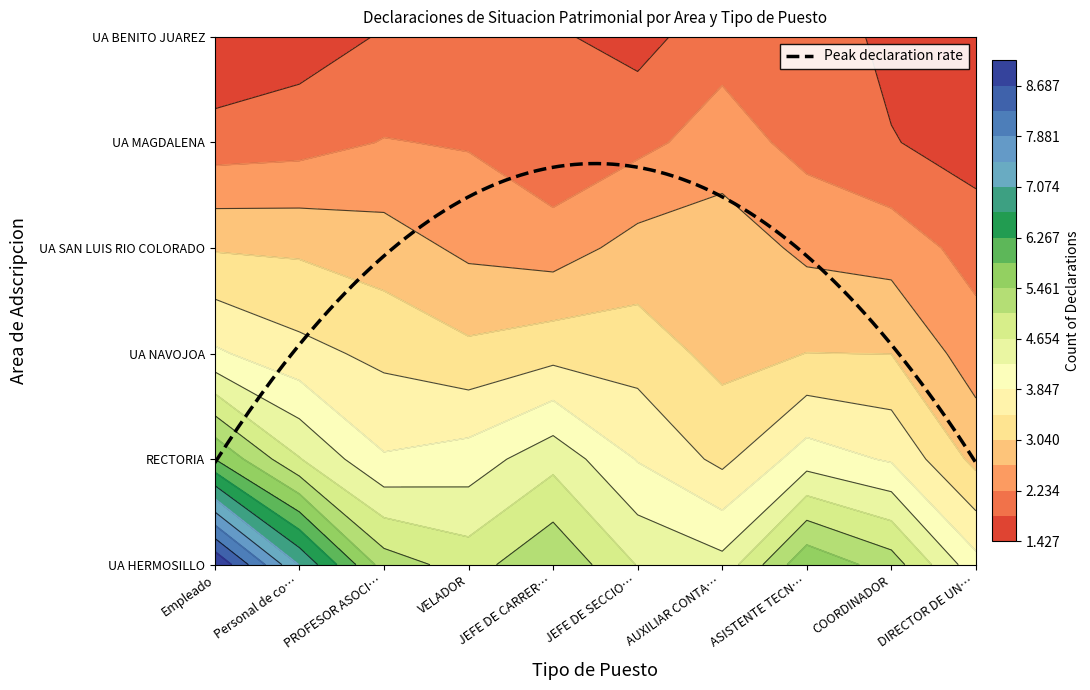

What is the spread (max minus min) of values at AUXILIAR CONTABLE?

2